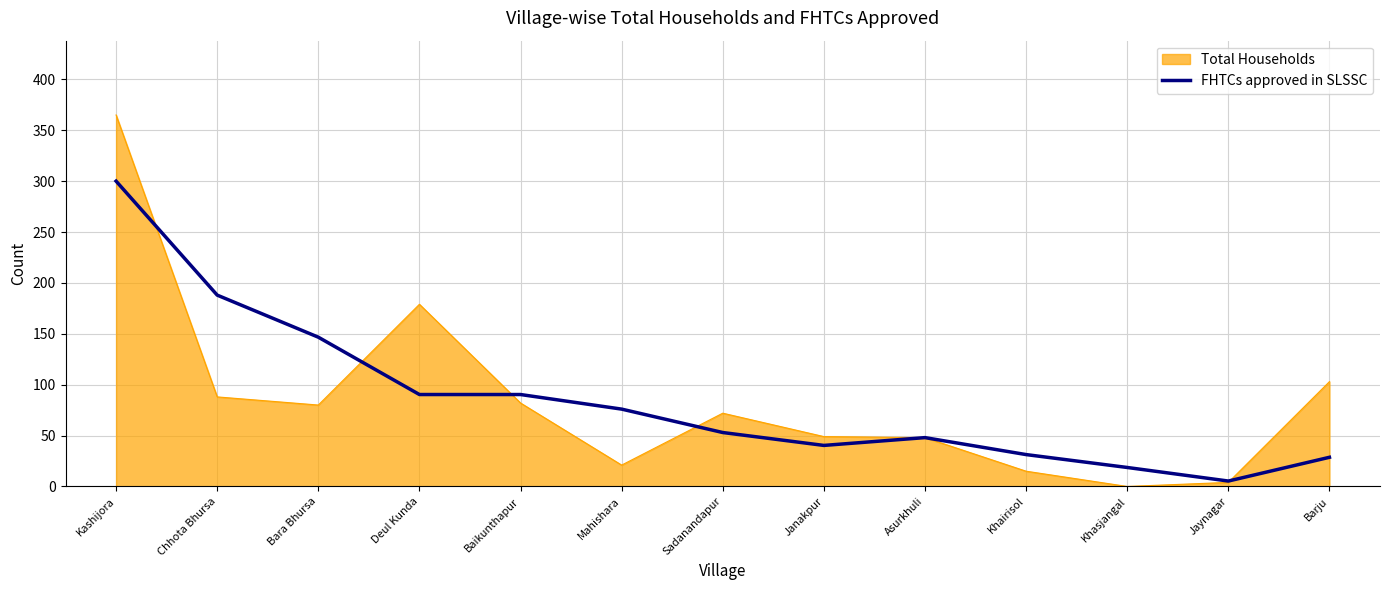

At which category does the chart reach its minimum across all series?

Khasjangal